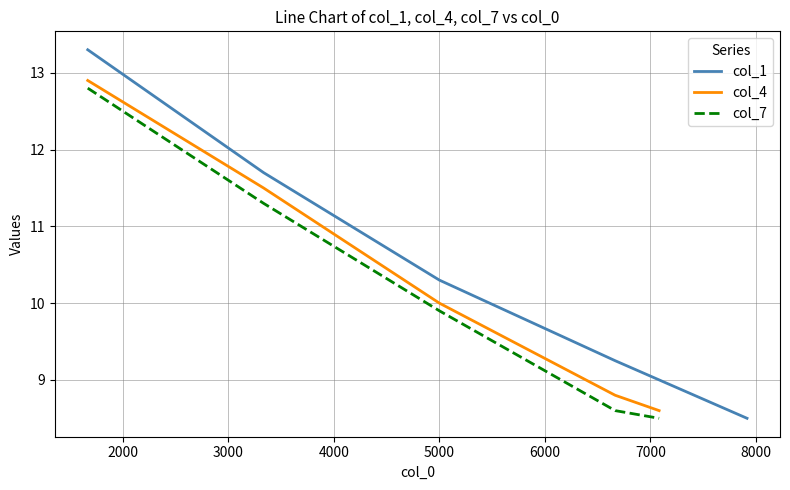

What is the minimum value for col_4?

8.6